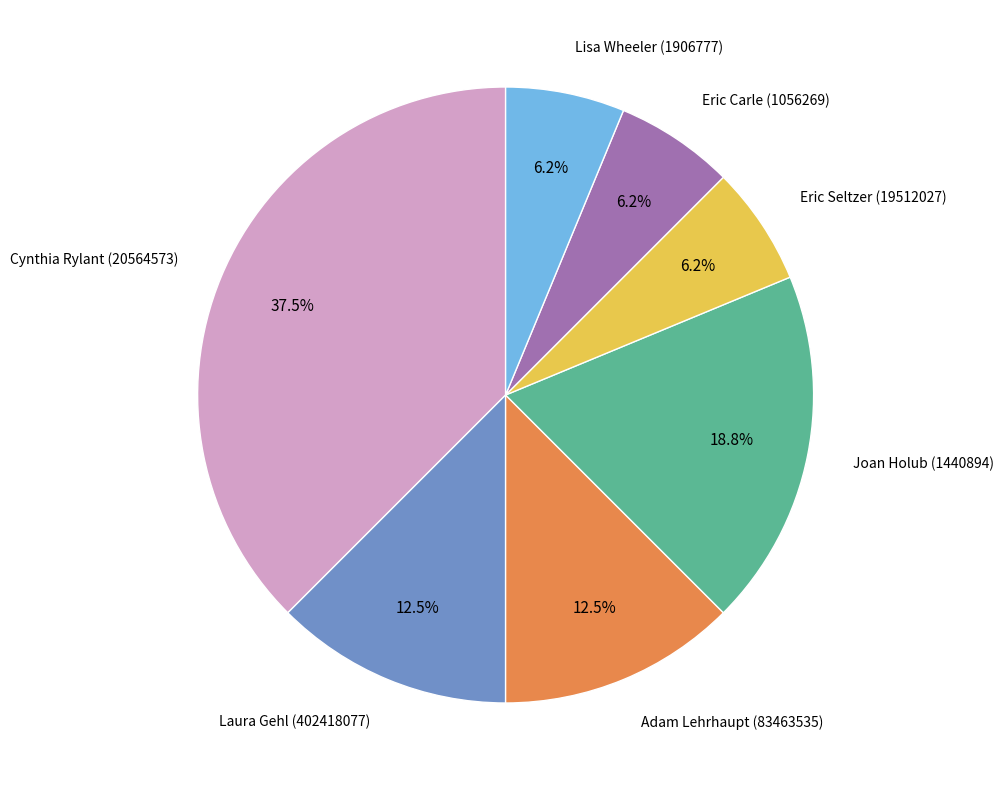

Do Lisa Wheeler (1906777) and Eric Carle (1056269) together represent more than half of the pie?

No